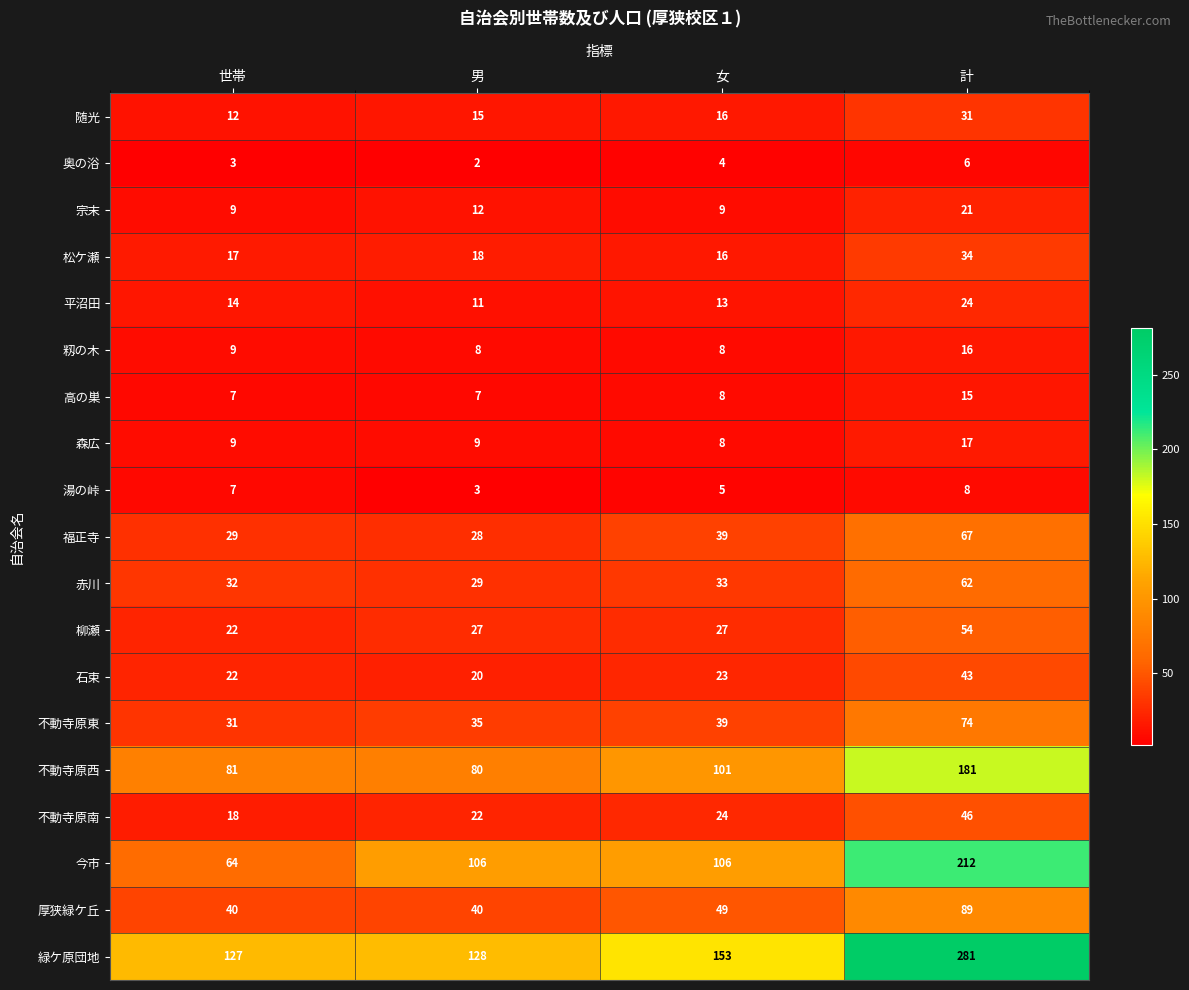

Which series has the widest spread of values?

緑ケ原団地